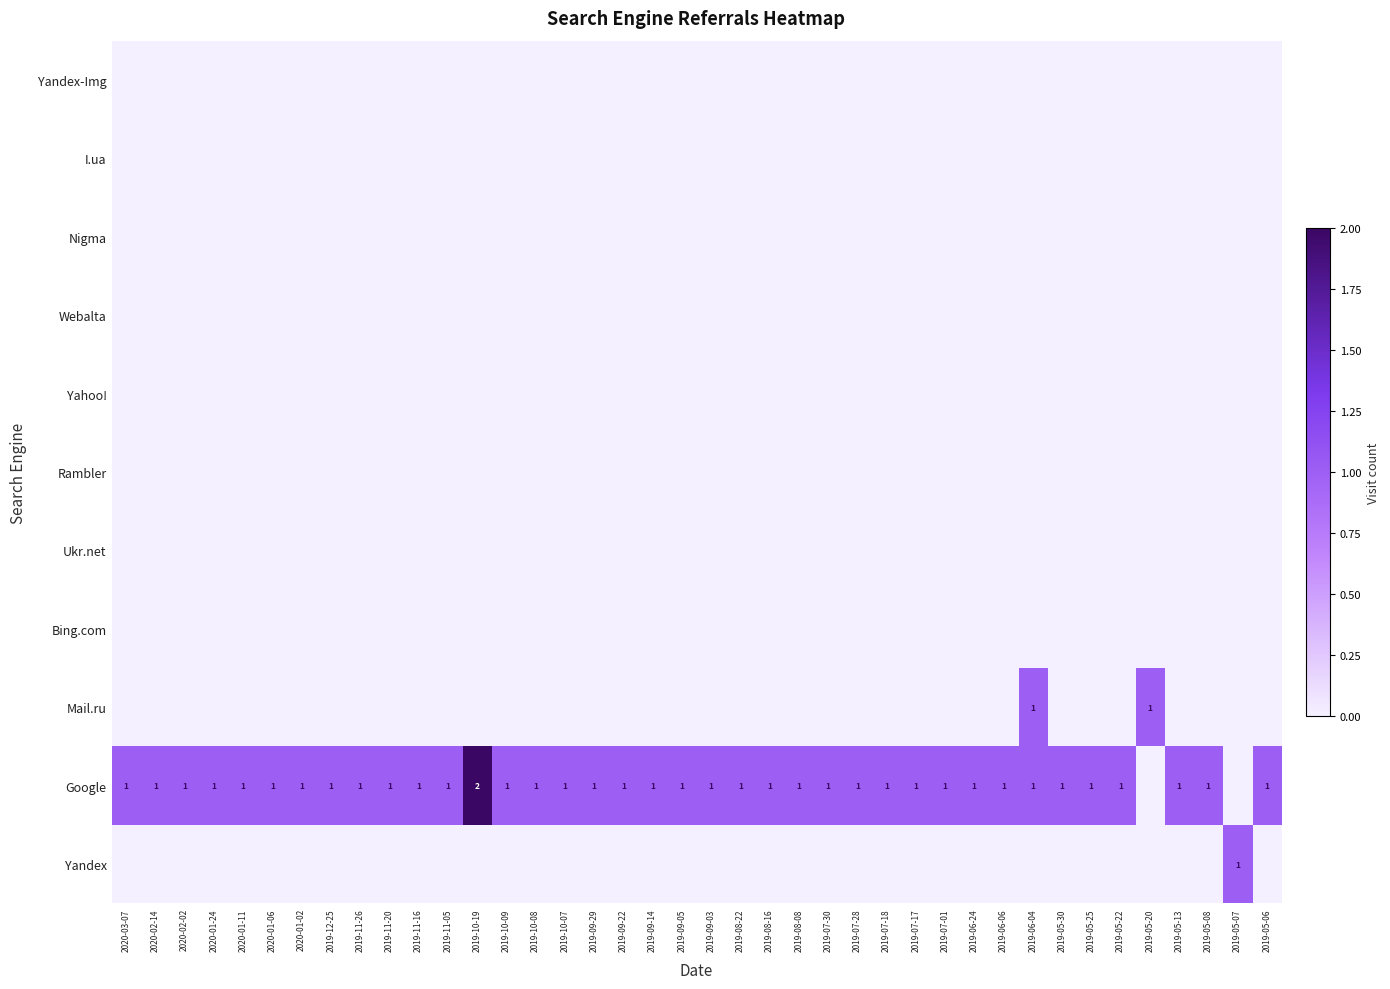

True or false: Google has a value of 1 at 2019-08-08.

True